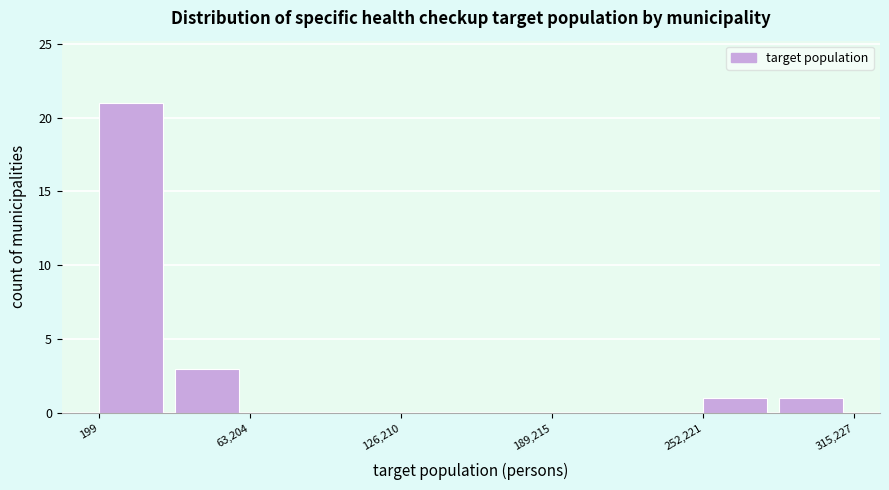

Around what value on the x-axis is the tallest bar? Give the approximate position of its centre, as read against the axis.

10000